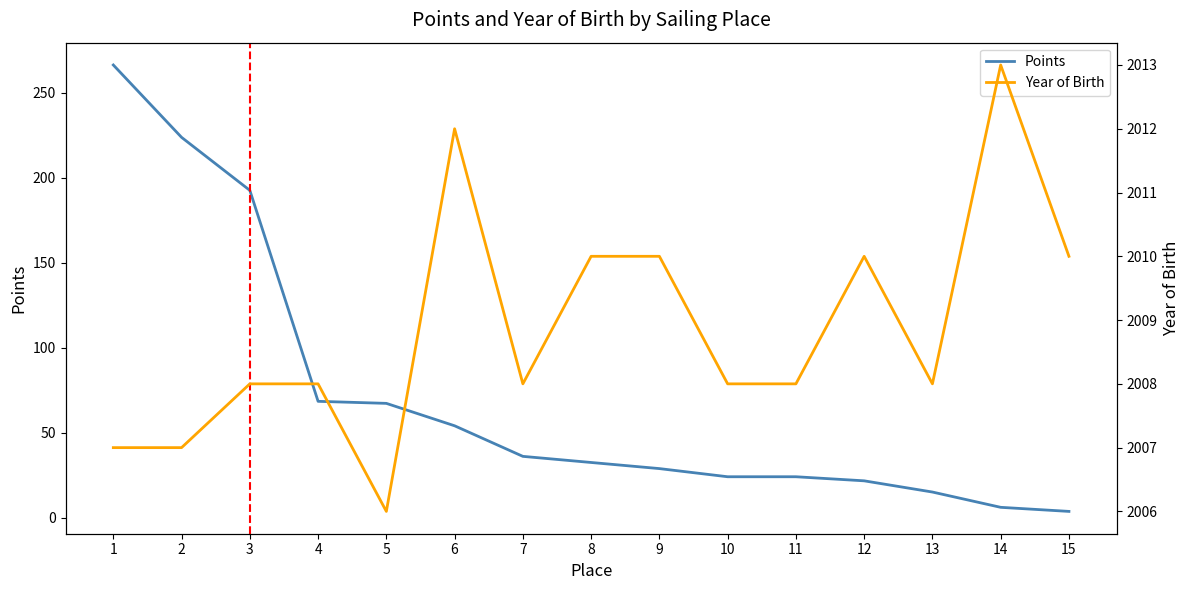

Which category has the lowest value in the Year of Birth series?

5